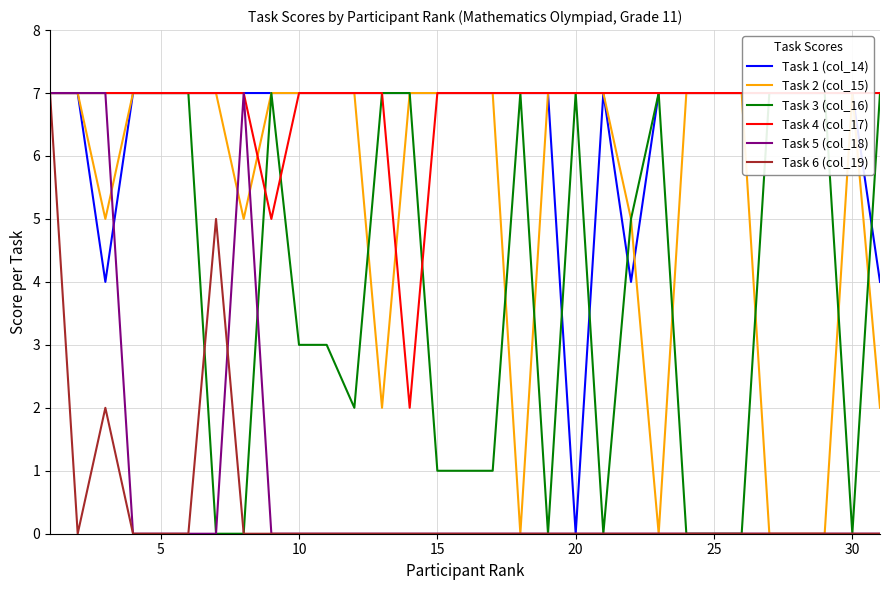

The Task 6 (col_19) series shows 5 at 15. True or false?

False